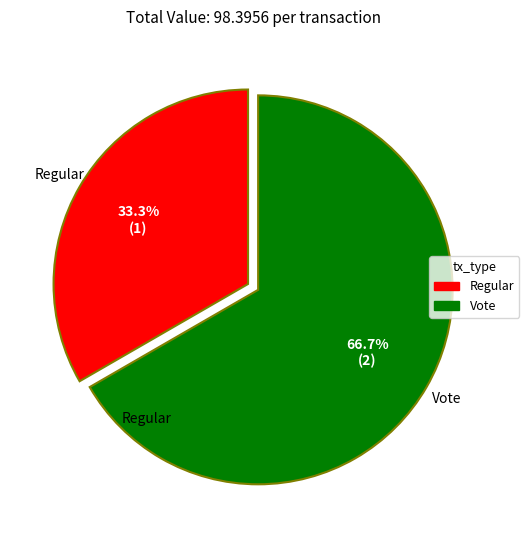

Does Vote account for over 50% of the chart?

Yes